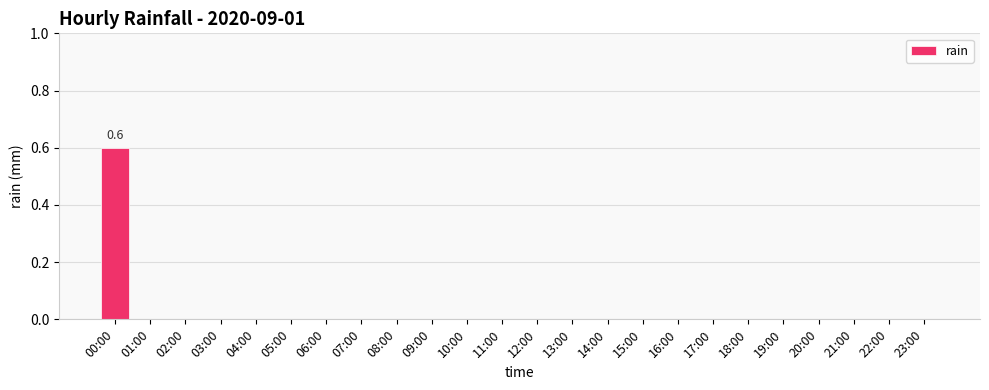

Which category has the highest value across all series?

00:00